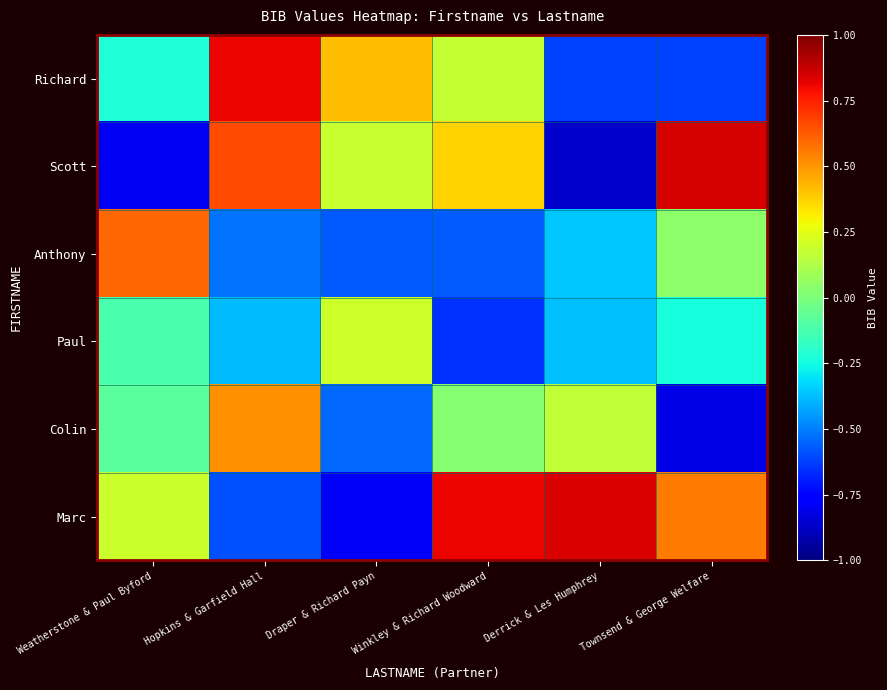

Which series has the largest total across all categories?

Marc